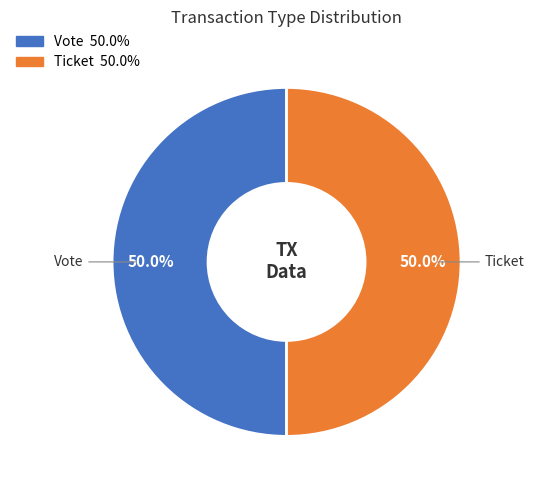

To the nearest percent, what percentage of the pie is Vote?

50%